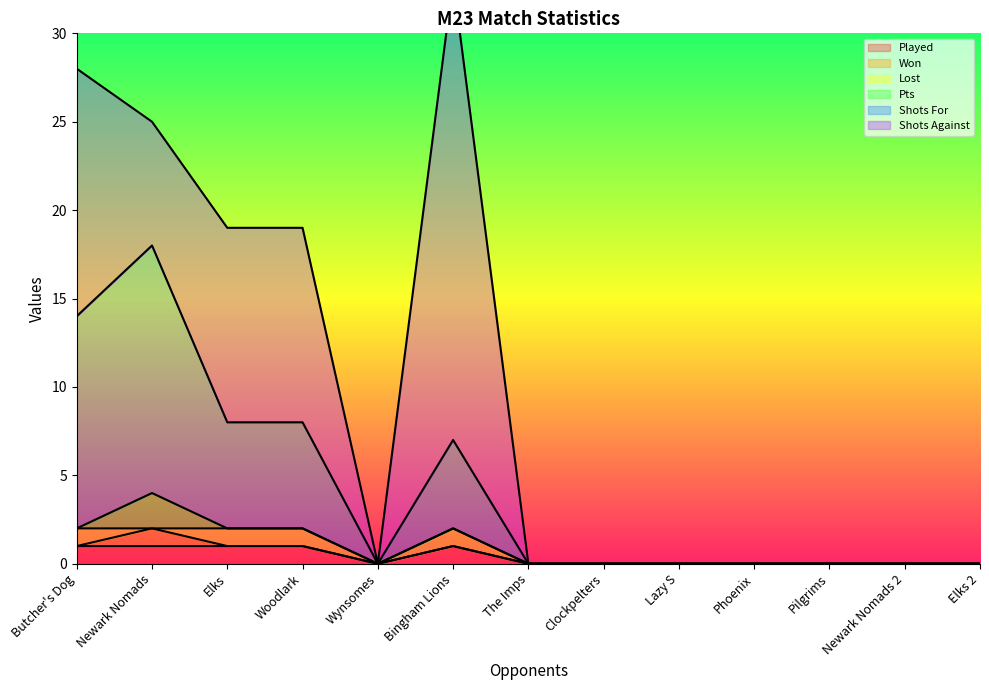

Which series has the largest range (max minus min)?

Shots Against